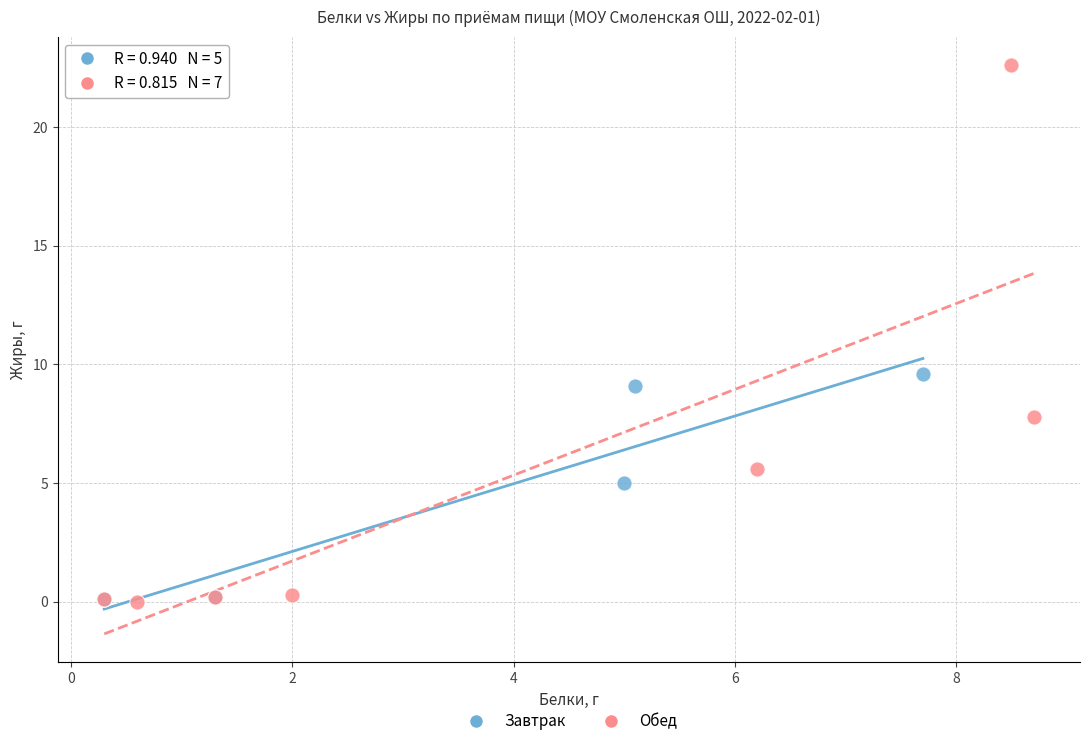

Which series has the widest spread of Y values?

Обед